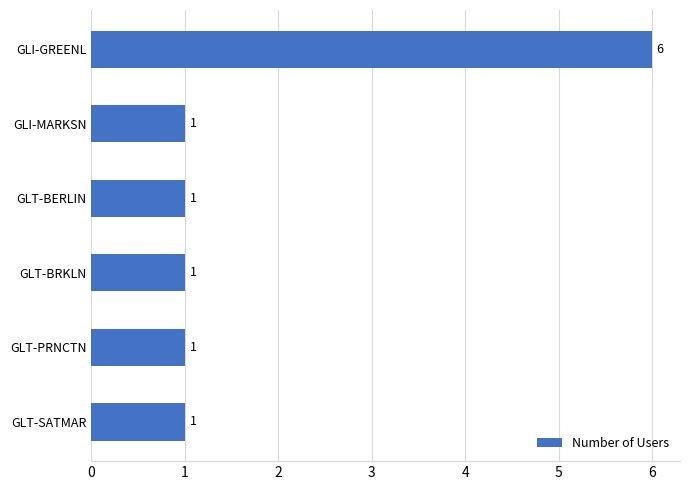

What is the greatest value displayed?

6